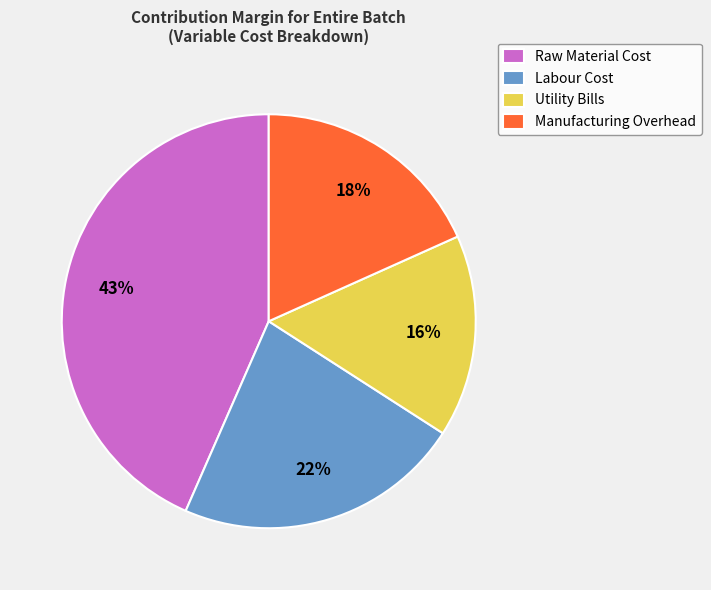

Which category has the biggest portion of the pie?

Raw Material Cost